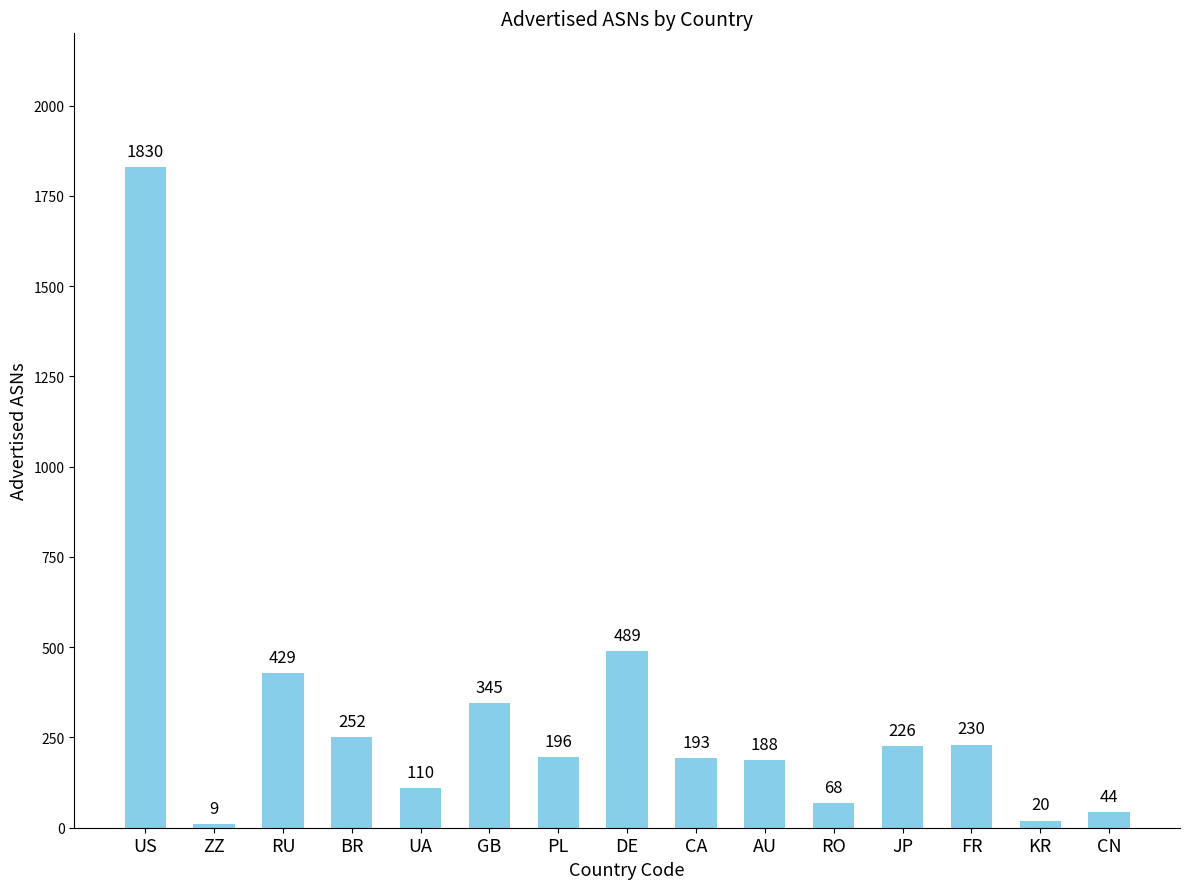

What position from the right is UA?

11